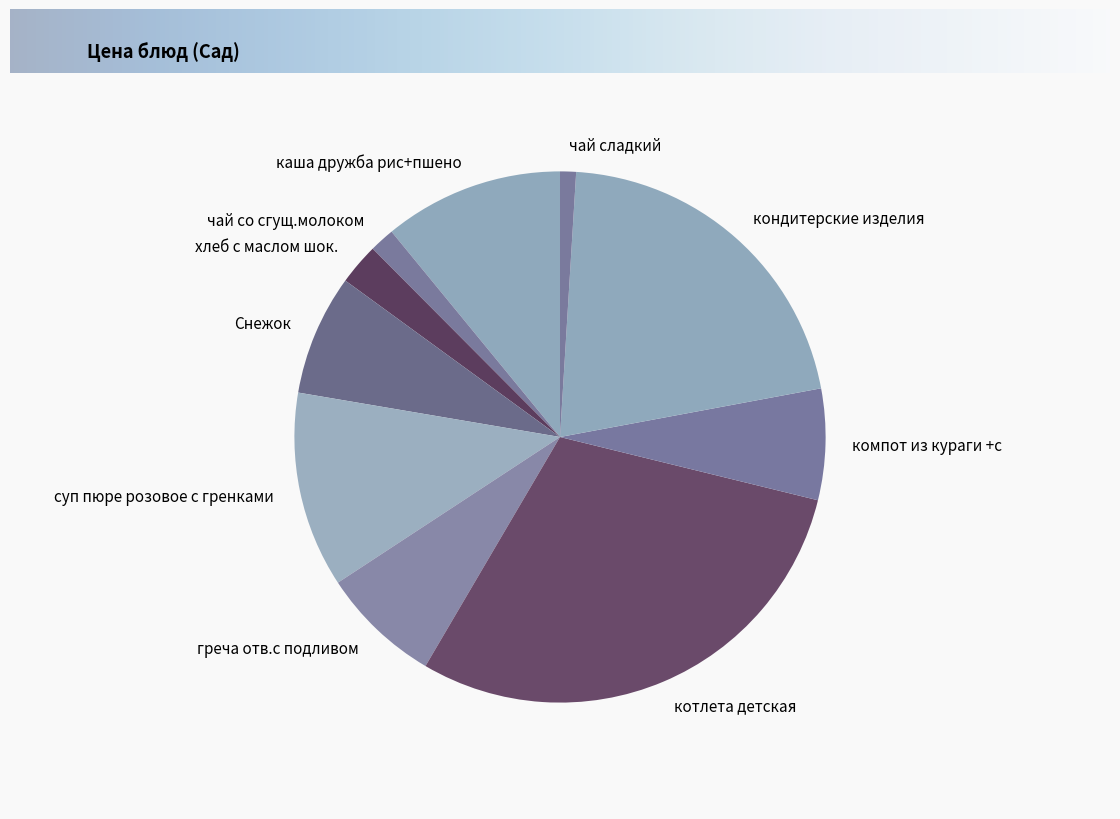

Combined, do каша дружба рис+пшено and Снежок account for over 50%?

No